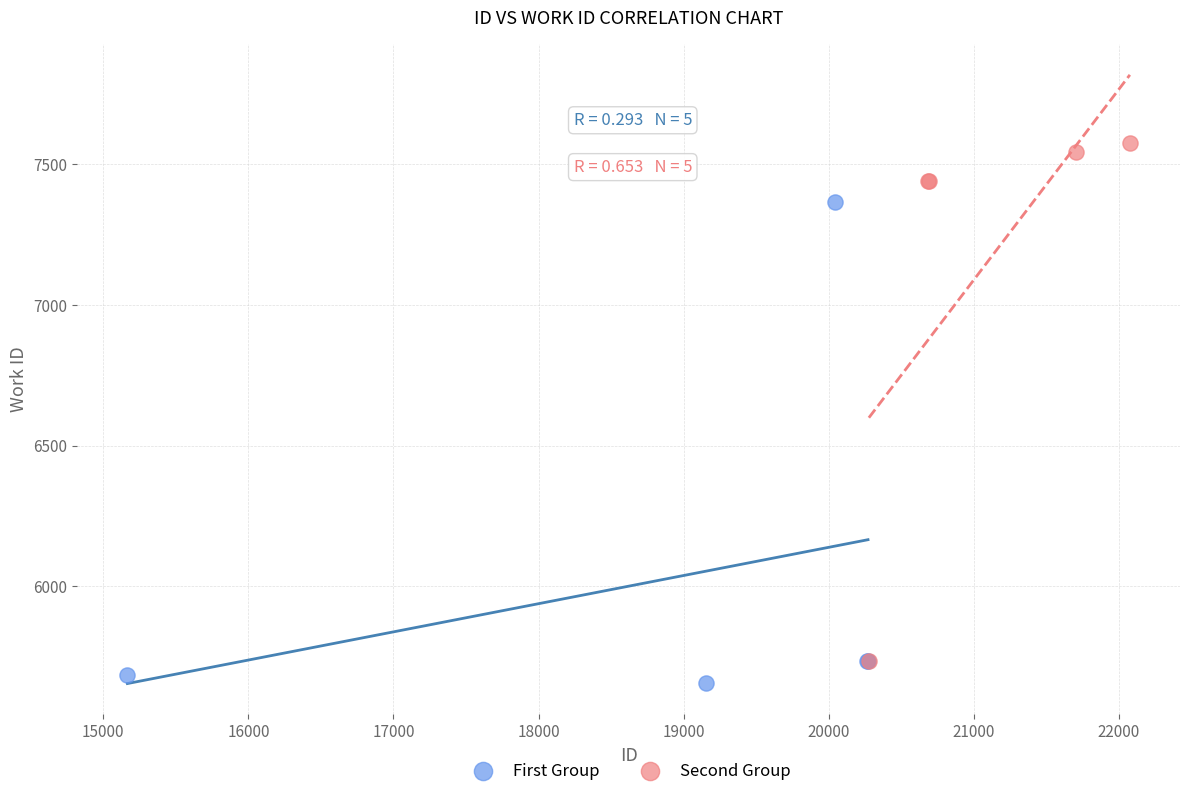

Which series has the largest Y range (max minus min)?

Second Group